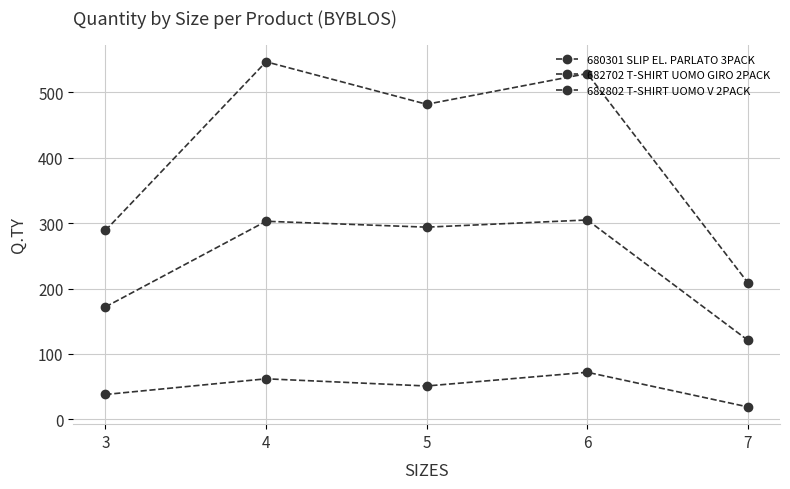

In 682802 T-SHIRT UOMO V 2PACK, how many points are lower than both neighbors (excluding endpoints)?

1